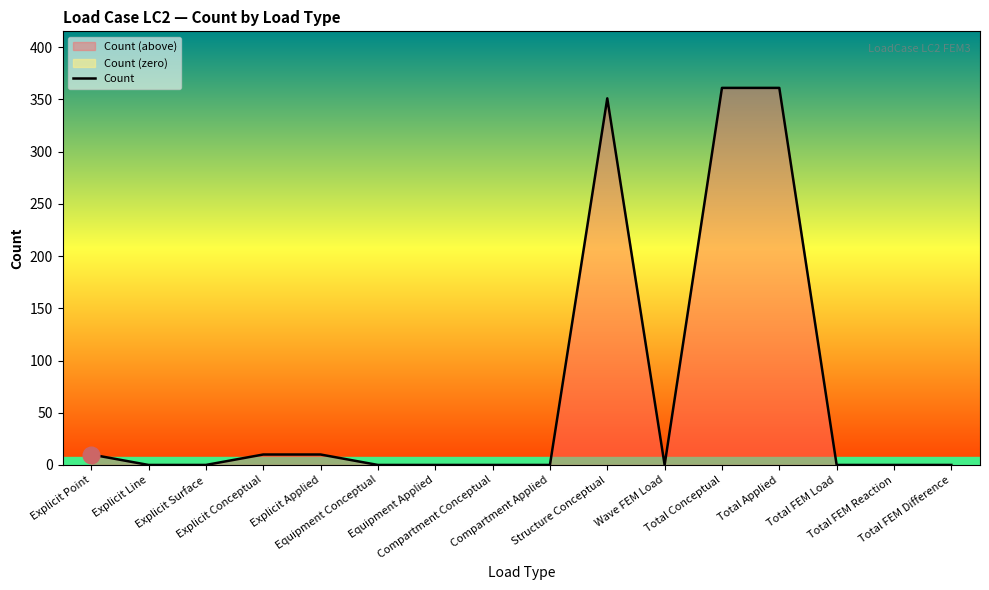

How many lines are shown in the chart?

1